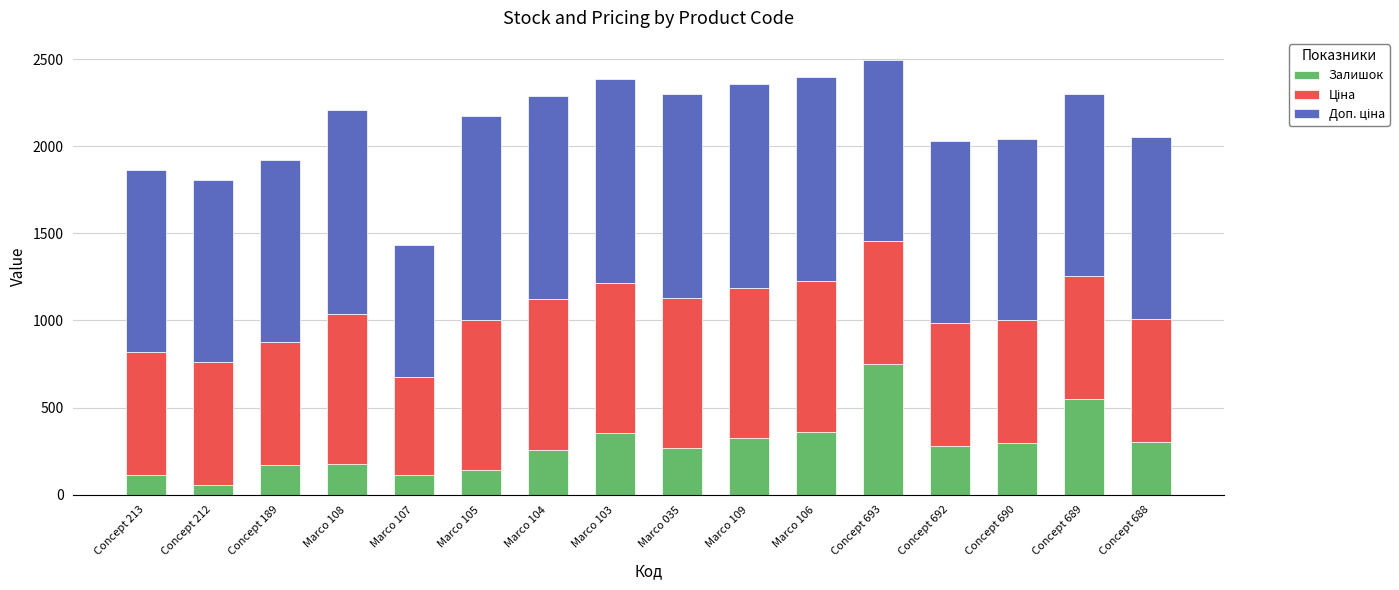

What is the total value across all series at Concept 692?

2027.5